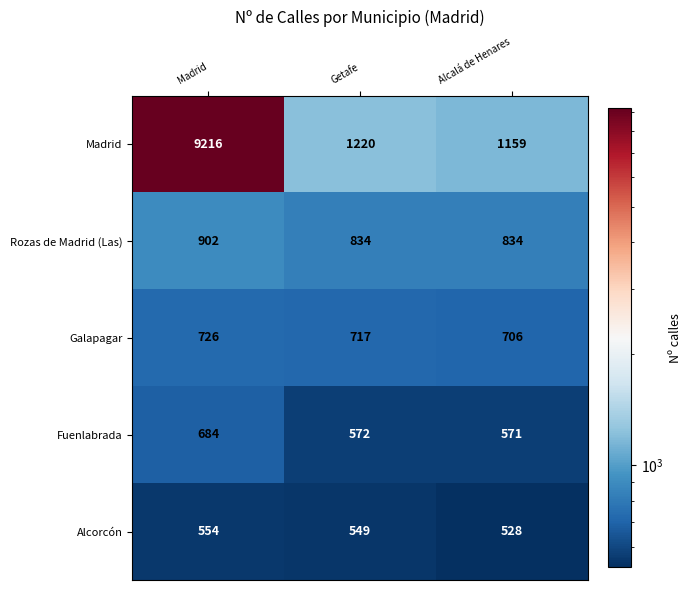

At Madrid, list the series in order from smallest to largest.

Alcorcón, Fuenlabrada, Galapagar, Rozas de Madrid (Las), Madrid